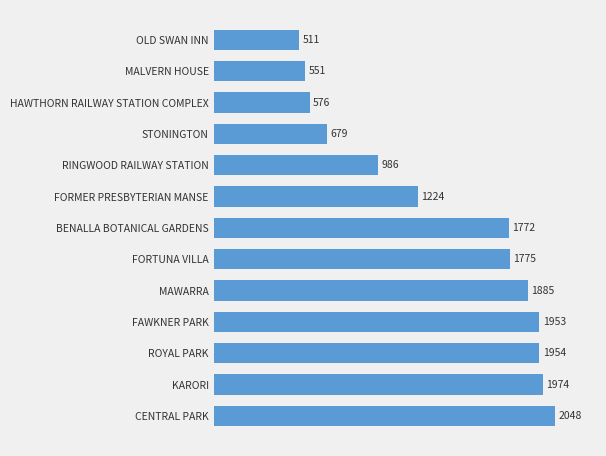

Rank the categories by value from lowest to highest.

OLD SWAN INN, MALVERN HOUSE, HAWTHORN RAILWAY STATION COMPLEX, STONINGTON, RINGWOOD RAILWAY STATION, FORMER PRESBYTERIAN MANSE, BENALLA BOTANICAL GARDENS, FORTUNA VILLA, MAWARRA, FAWKNER PARK, ROYAL PARK, KARORI, CENTRAL PARK